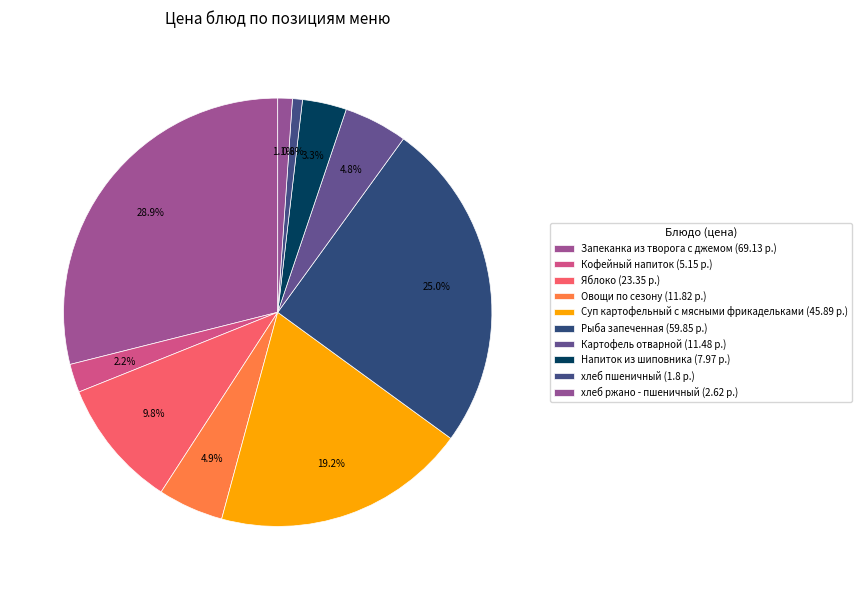

To the nearest percent, what is the combined percentage of Яблоко and Напиток из шиповника?

13%